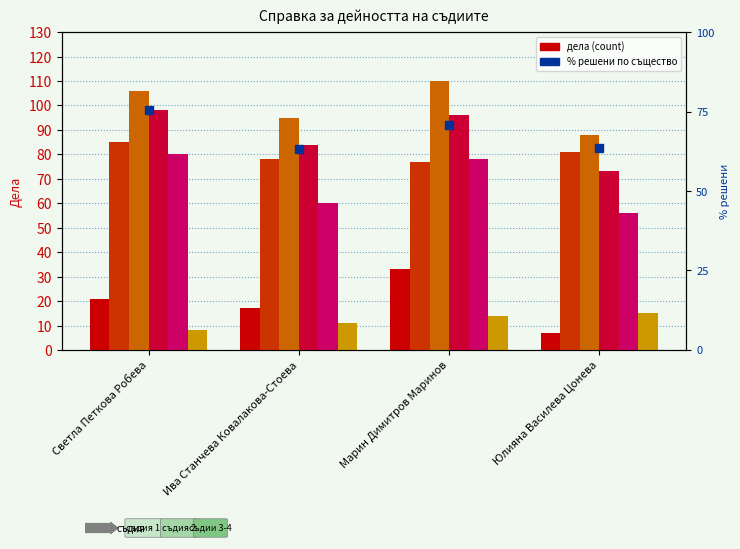

Which series has the largest total across all categories?

общо дела